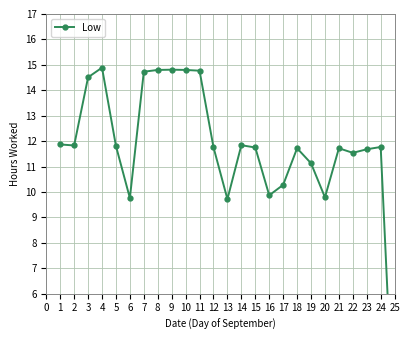

What is the sum of all values?

293.1